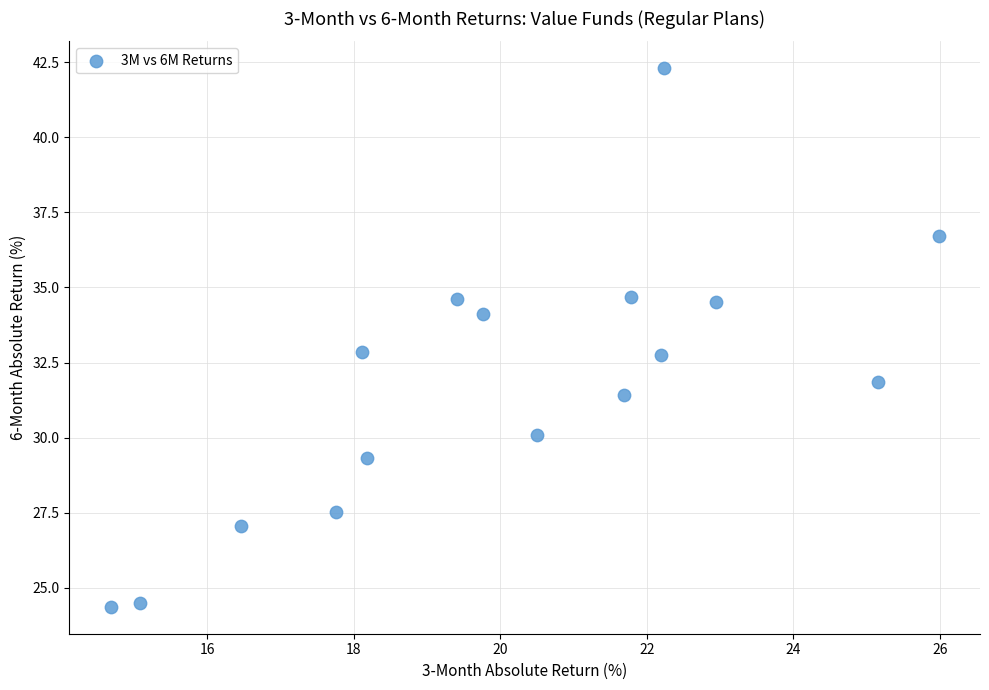

What is the range of X values (max minus min)?

11.3